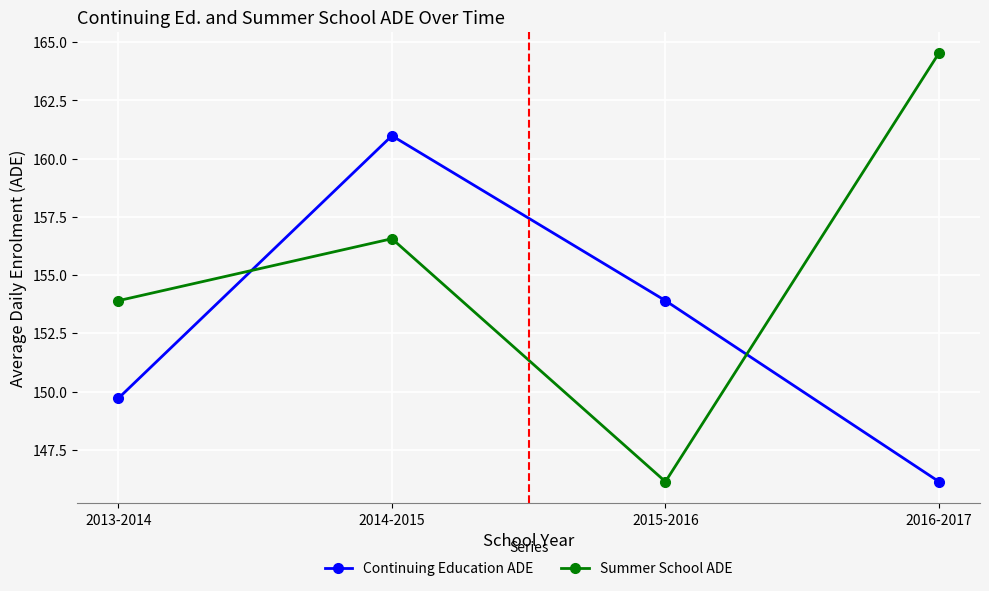

Which series has the largest range (max minus min)?

Summer School ADE